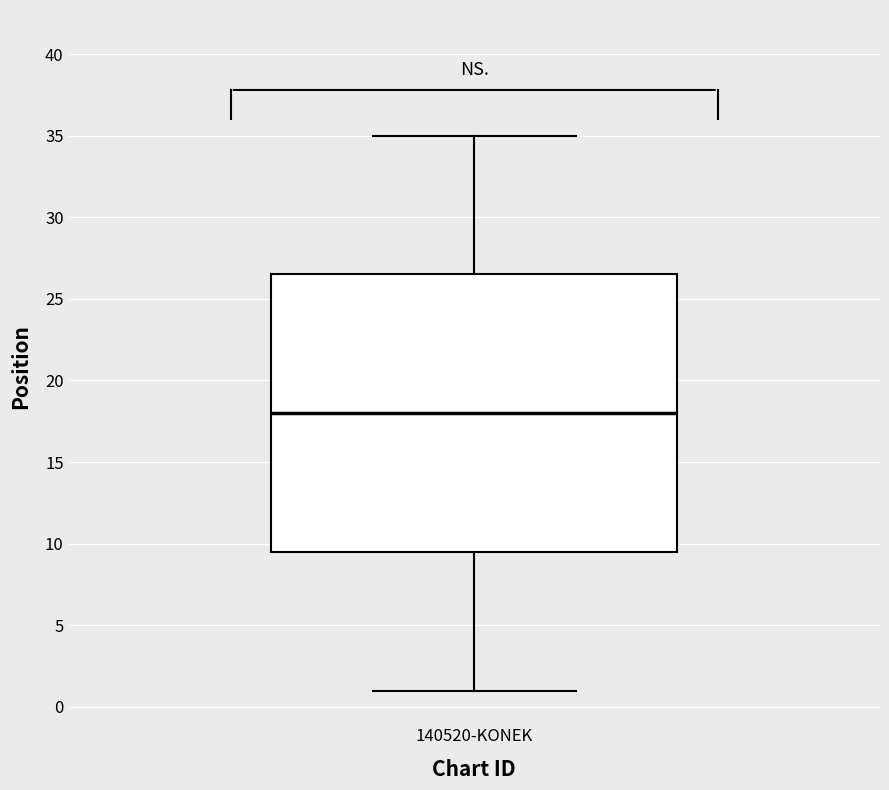

Read this box plot against the y-axis: the position of the median line, the range covered by the box, and the ends of both whiskers. The values are not printed on the chart, so give them approximately, as read against the axis.

median 18.0, box 9.5 to 26.5, whiskers 1.0 to 35.0